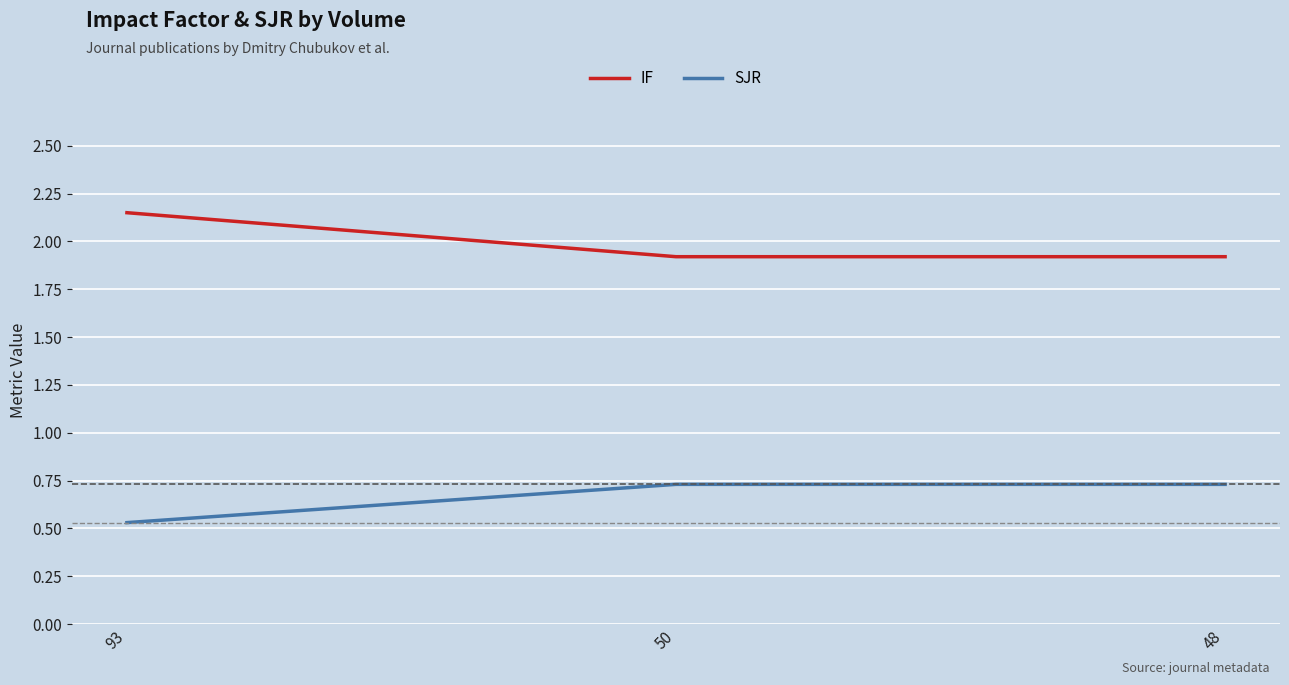

What is the approximate value of IF at 48?

1.9